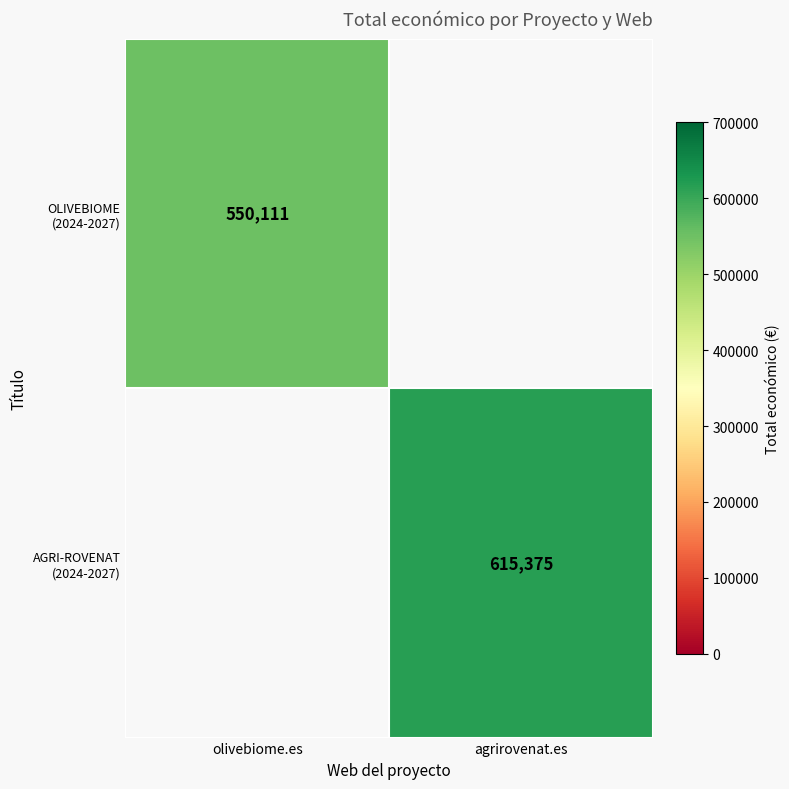

Count the number of data series in this chart.

2